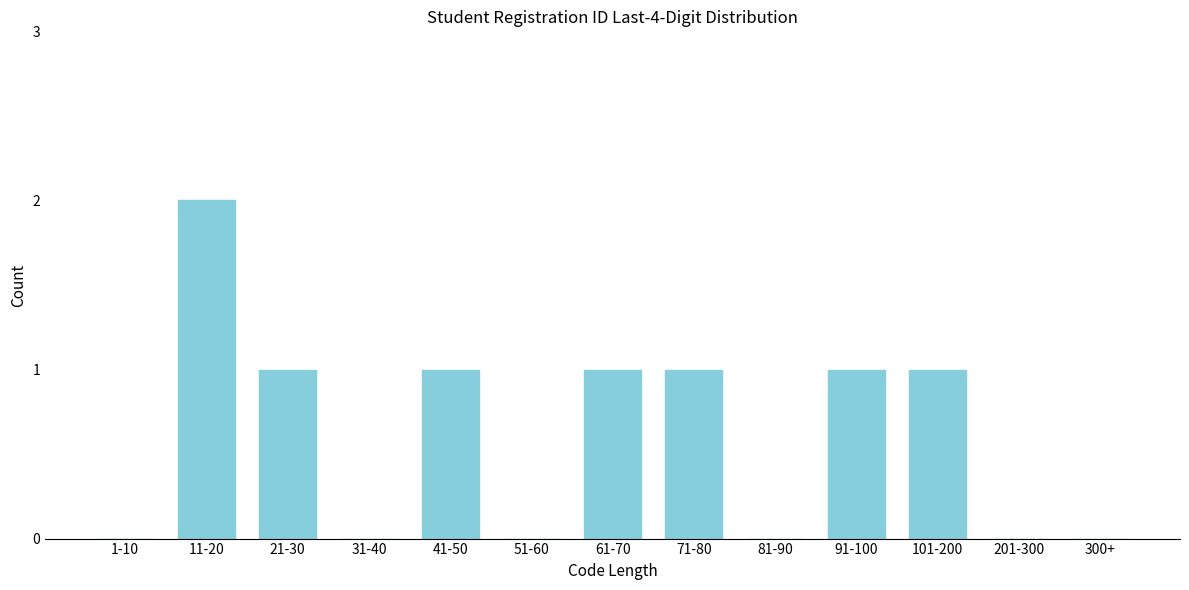

Reading right to left, extract all data points from this chart.

300+=0	201-300=0	101-200=1	91-100=1	81-90=0	71-80=1	61-70=1	51-60=0	41-50=1	31-40=0	21-30=1	11-20=2	1-10=0